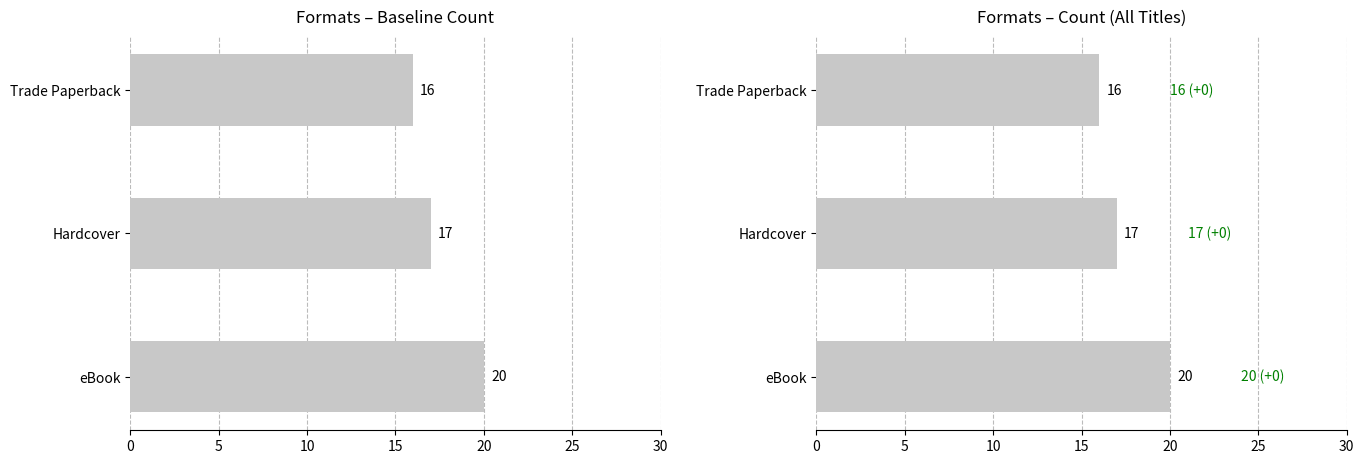

Reading right to left, transcribe all the data shown in this chart.

16	17	20